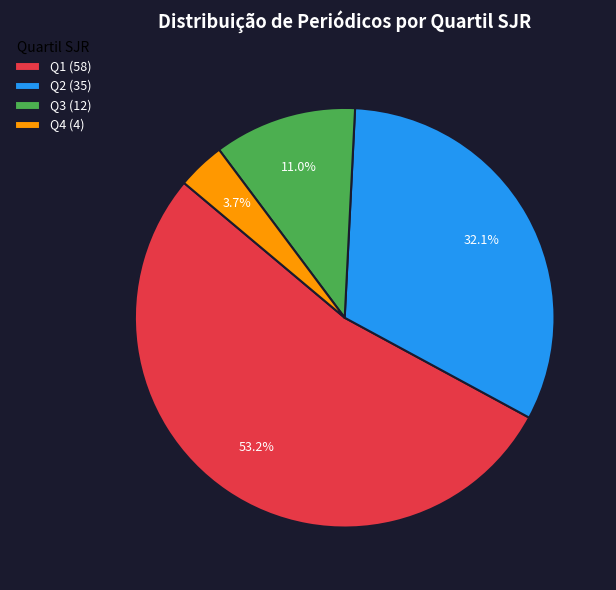

What percentage is NOT represented by Q4?

96.3%